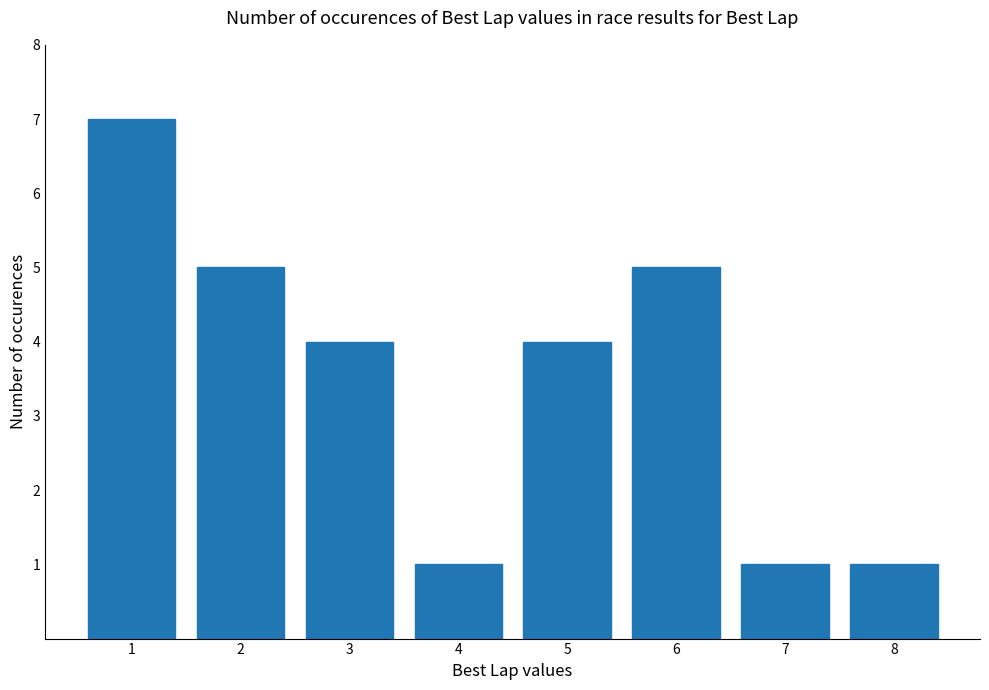

What is the difference between the second highest and minimum values?

4